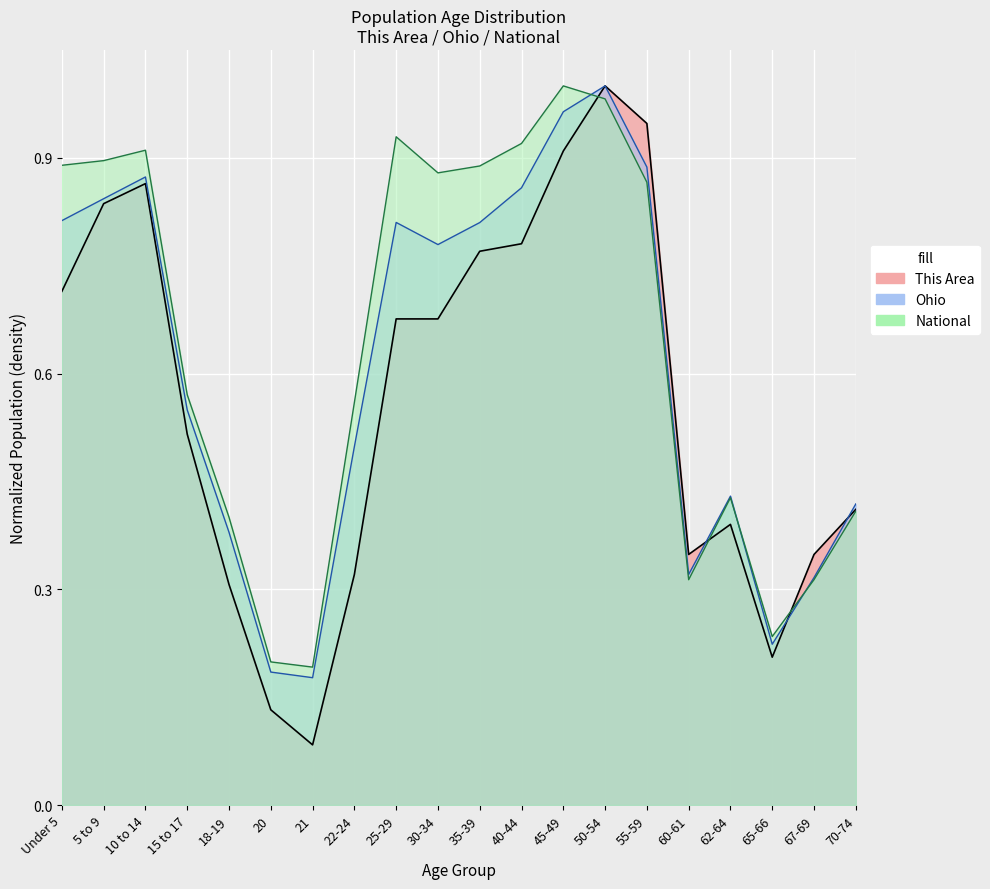

Rank the series by their average value, from lowest to highest.

This Area, Ohio, National